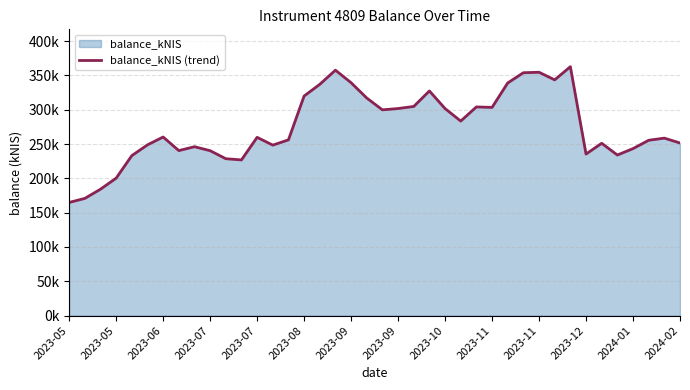

Which category has the lowest value across all series?

2023-05